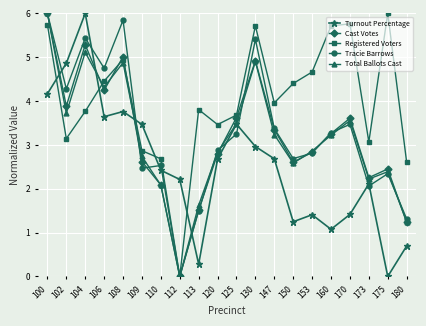

The value of Total Ballots Cast at 106 is 4.3. True or false?

True